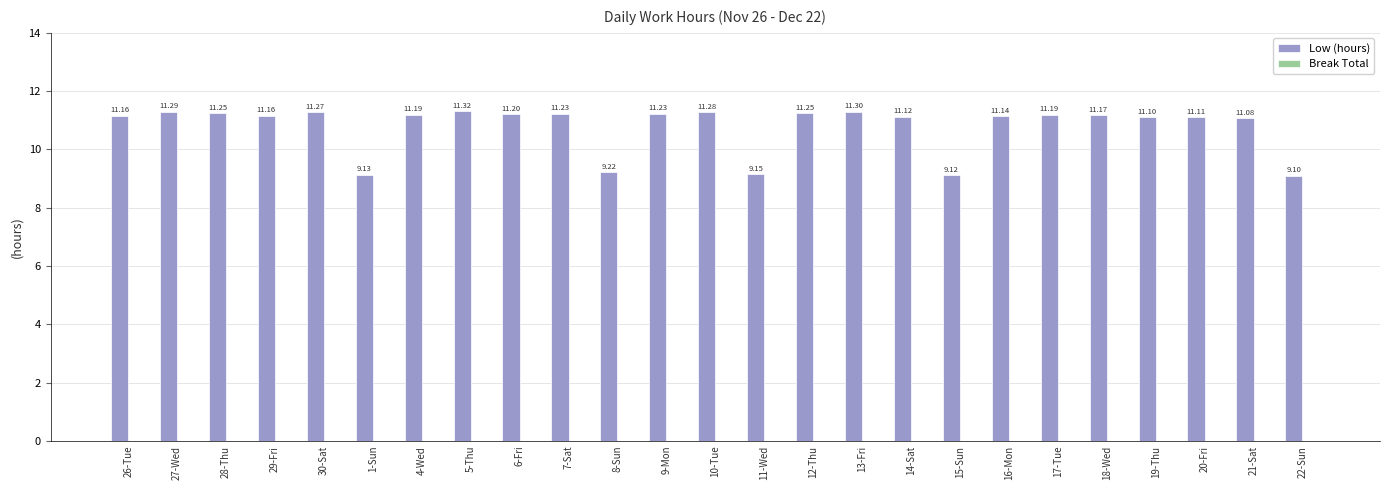

What is the ratio of the value at 19-Thu to the value at 7-Sat?

1.0